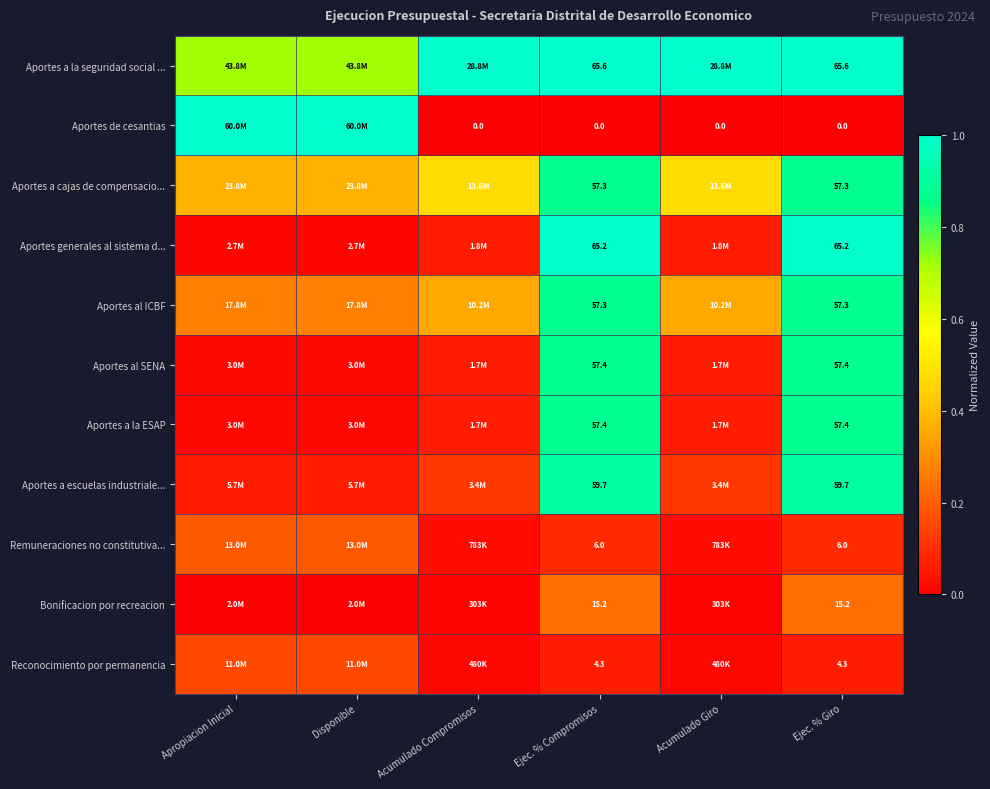

Where is Remuneraciones no constitutiva... nearest to the value 0?

Acumulado Compromisos